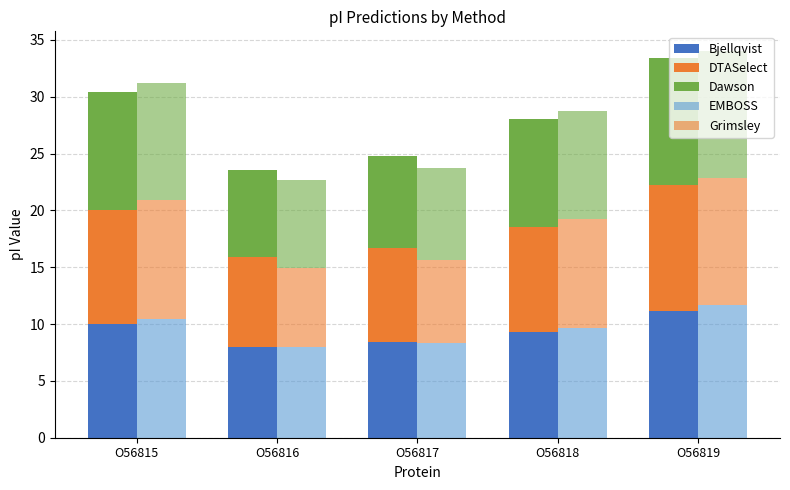

List the labels in order of value, smallest first.

O56816, O56817, O56818, O56815, O56819